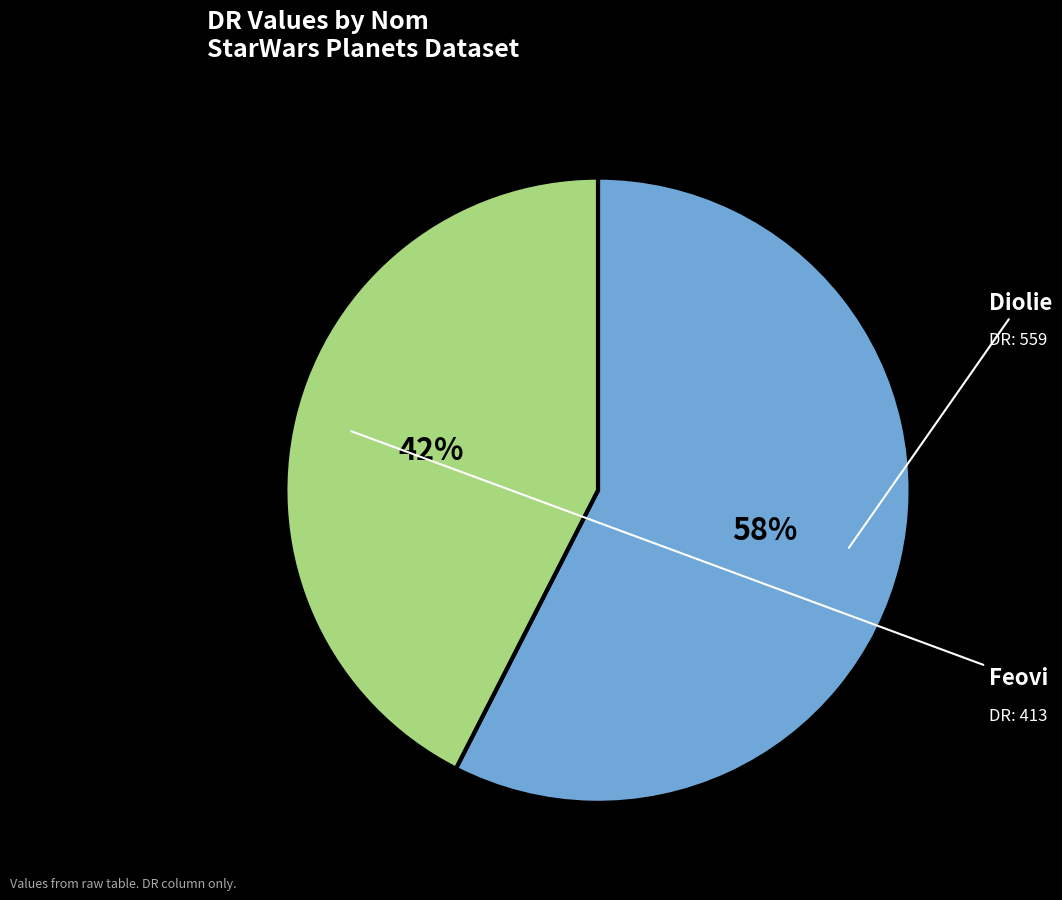

Which category accounts for the majority?

Diolie